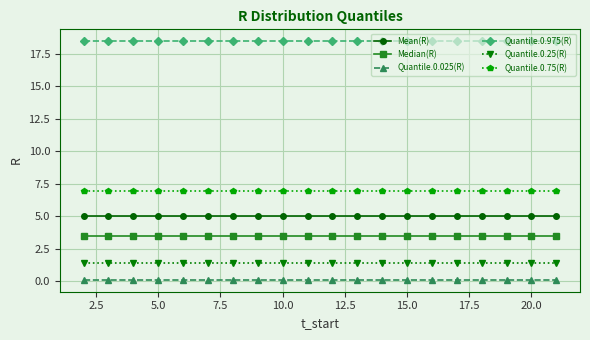

Which series has the largest total across all categories?

Quantile.0.975(R)